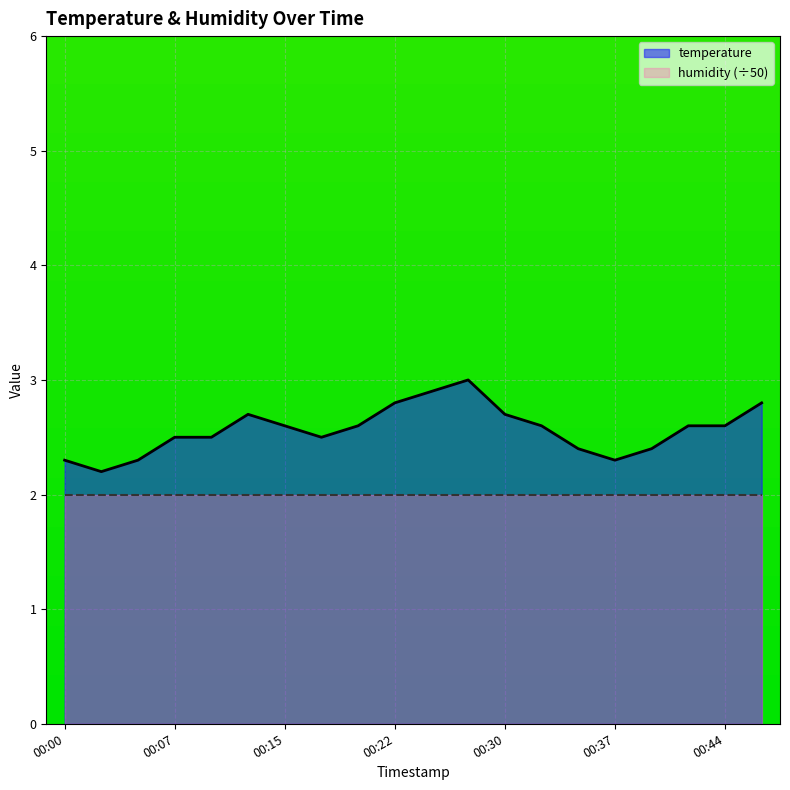

Rank the categories by value from lowest to highest.

00:03, 00:00, 00:05, 00:37, 00:34, 00:39, 00:07, 00:10, 00:17, 00:15, 00:20, 00:32, 00:42, 00:44, 00:12, 00:30, 00:22, 00:47, 00:25, 00:27